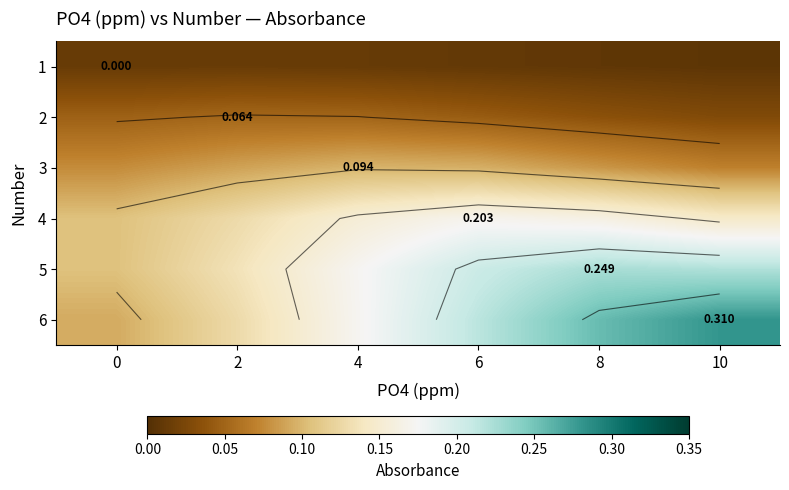

Rank the series at 2 from highest to lowest value.

5, 4, 6, 3, 2, 1